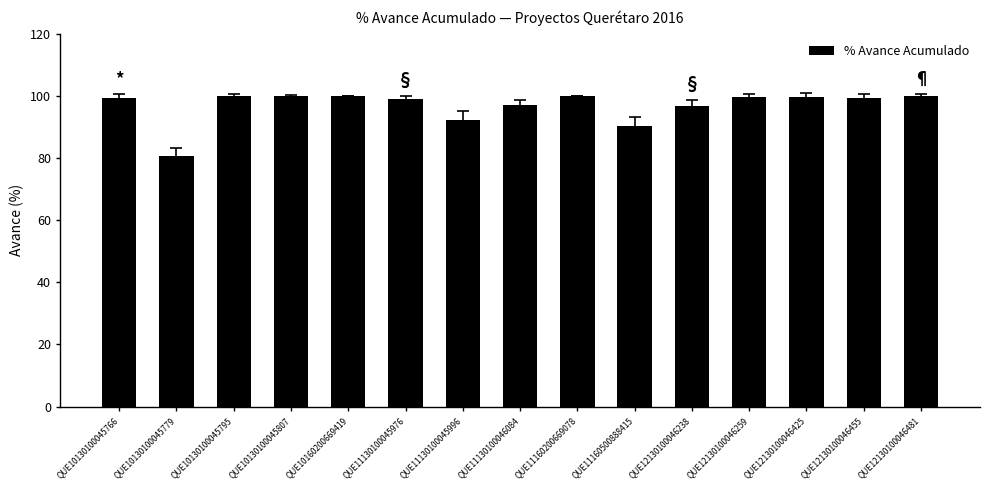

Which category has the lowest value across all series?

QUE10130100045779